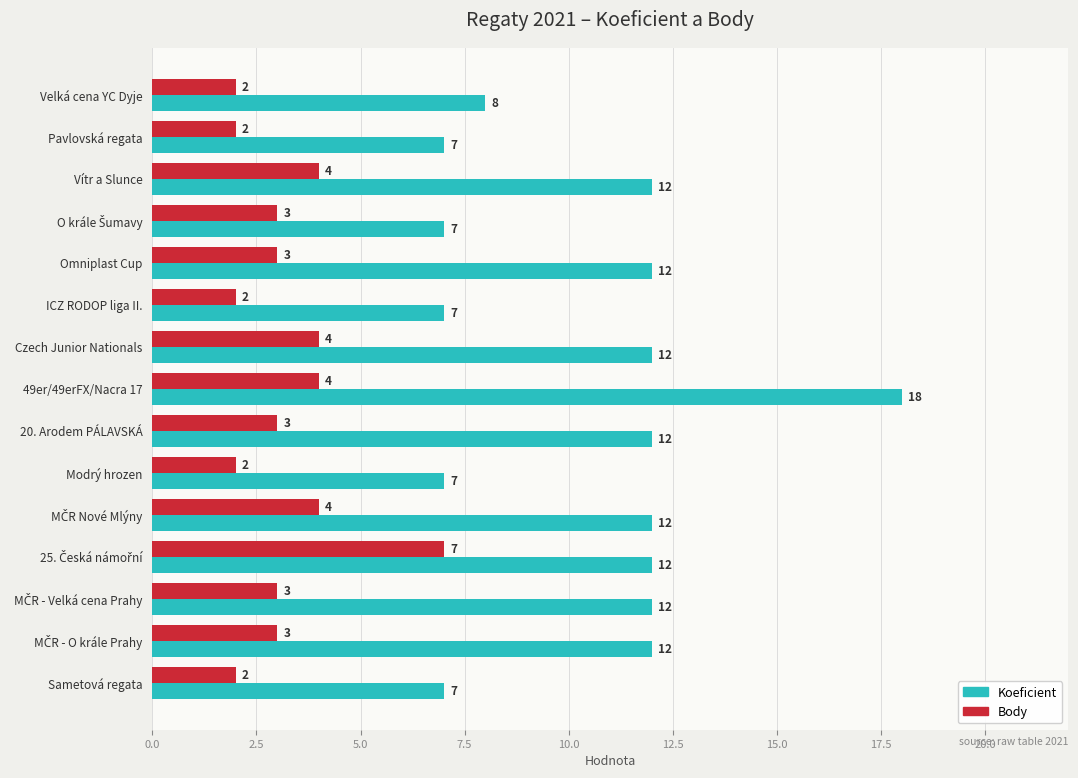

Rank the series by their average value, from highest to lowest.

Koeficient, Body